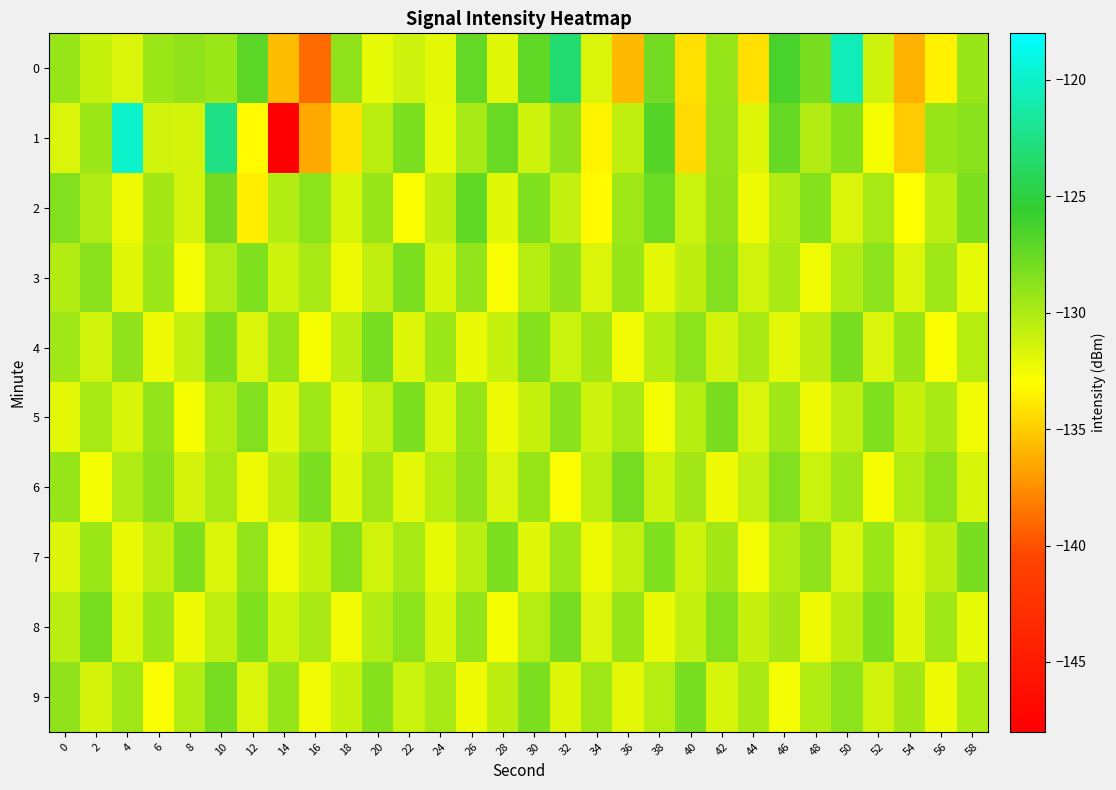

What is the difference between the highest and lowest values at 46?

6.3